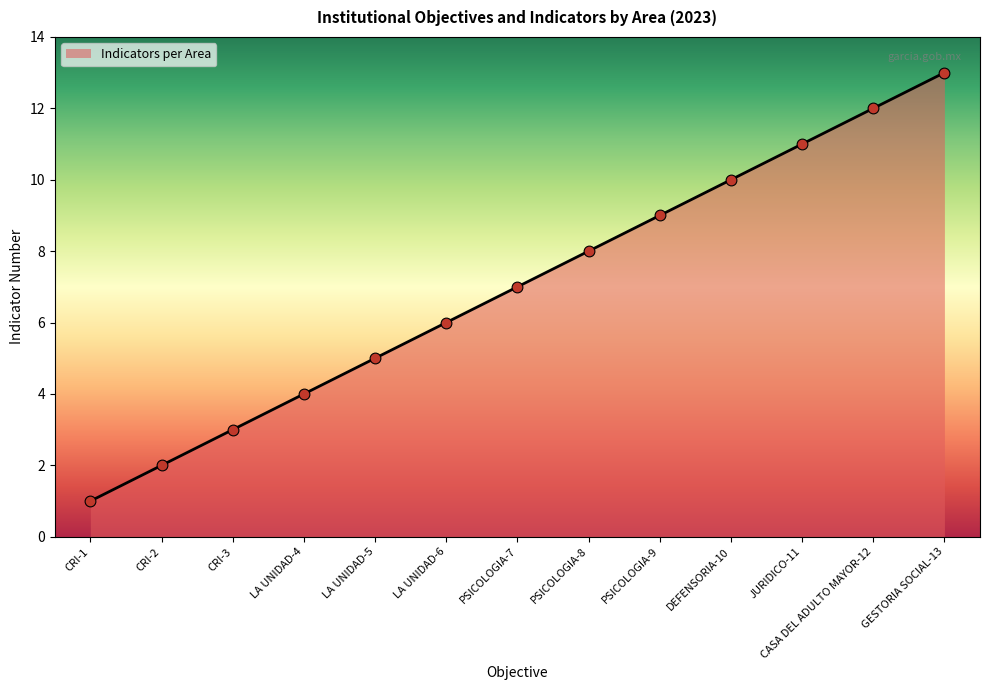

Between CRI-2 and LA UNIDAD-5, which is larger?

LA UNIDAD-5